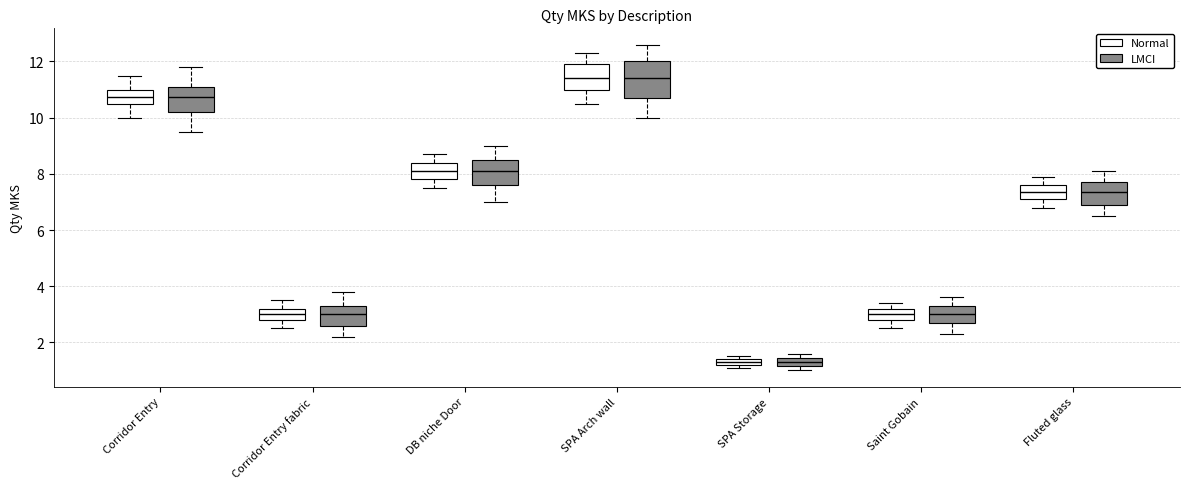

Where does the lower whisker of the box for Corridor Entry (LMCI) end on the y-axis? The values are not printed on the chart, so give them approximately, as read against the axis.

9.6